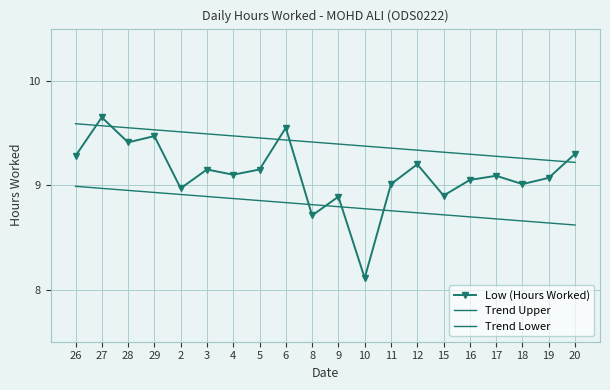

How many data points does each series have?

20